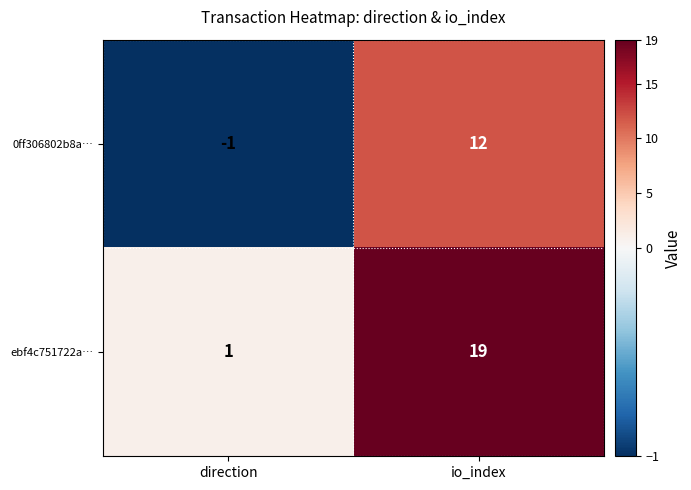

At io_index, list the series in order from smallest to largest.

0ff306802b8a…, ebf4c751722a…